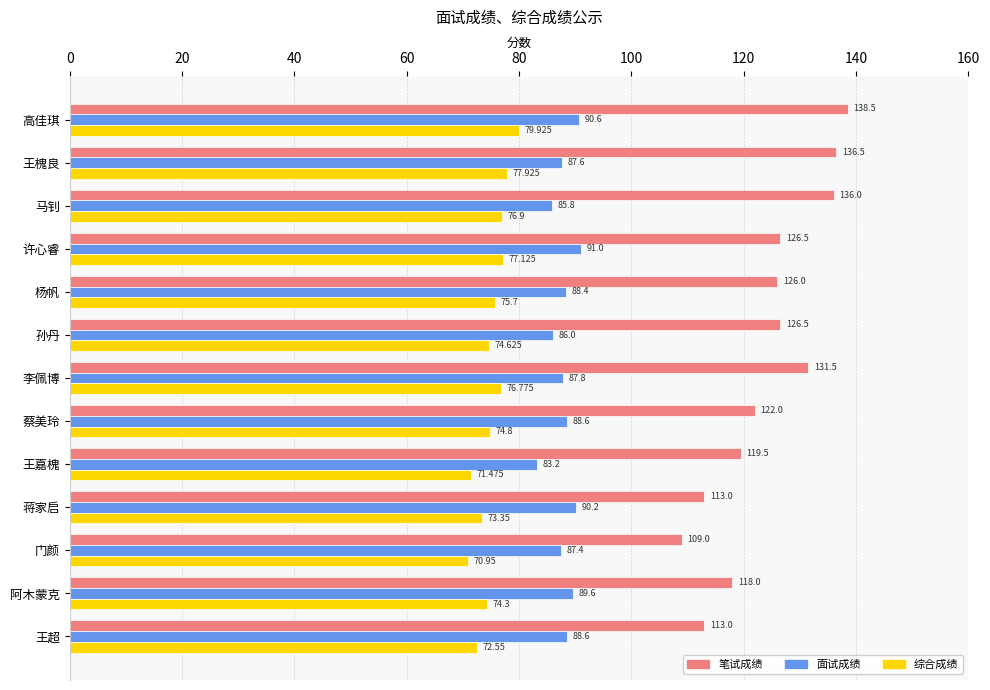

Which series has the largest total across all categories?

笔试成绩